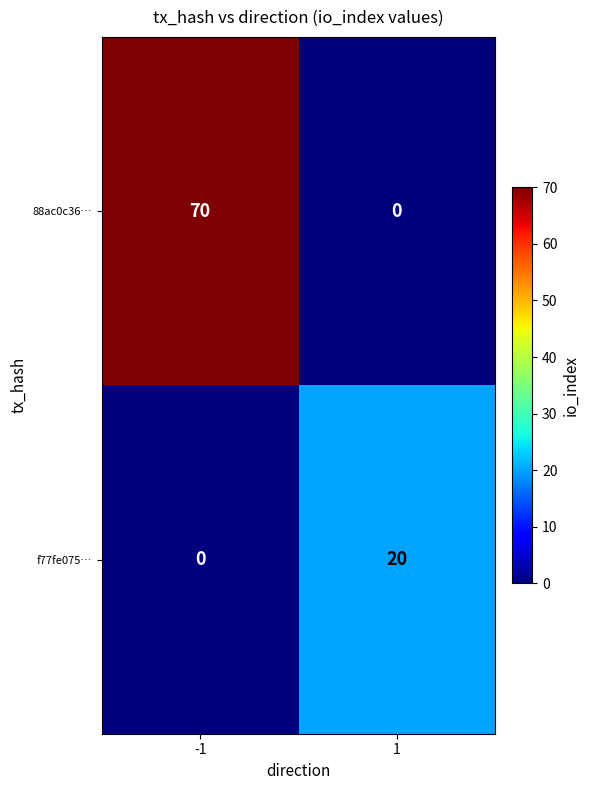

What is the maximum value shown in the chart?

70